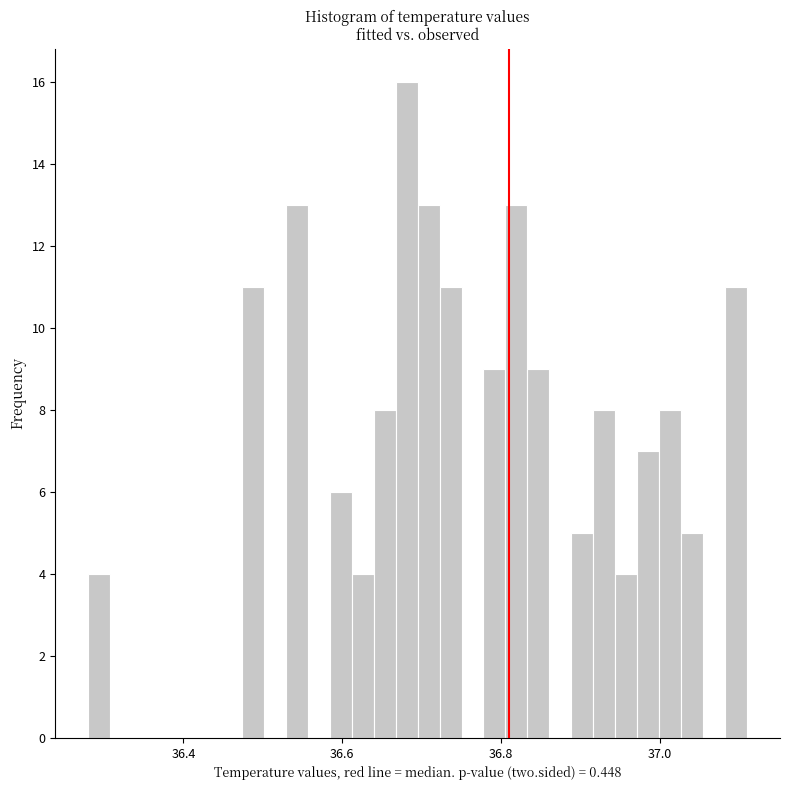

Read against the x-axis, roughly where is the centre of the tallest bar?

36.68